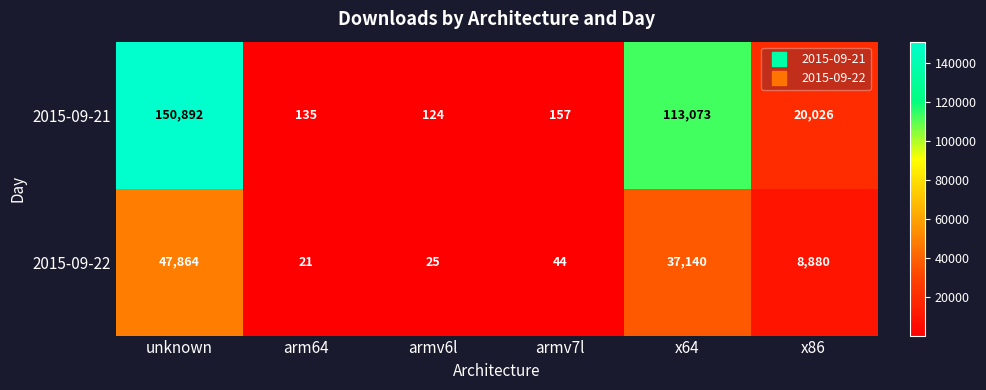

At how many categories does at least one series exceed 64310?

2